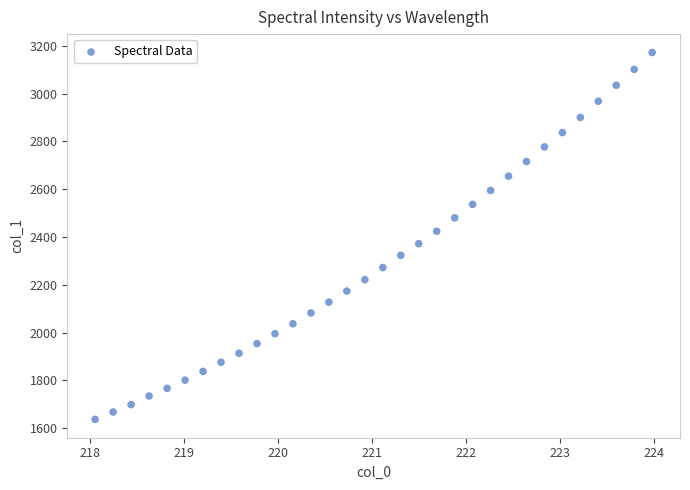

What is the range of X values (max minus min)?

5.9